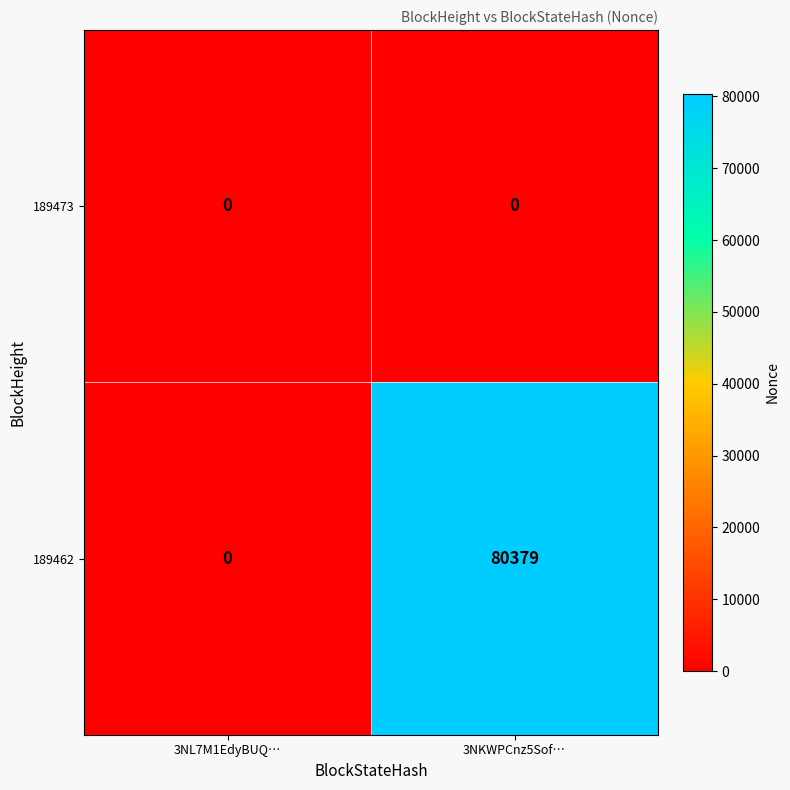

Rank the series by their maximum value, from highest to lowest.

189462, 189473